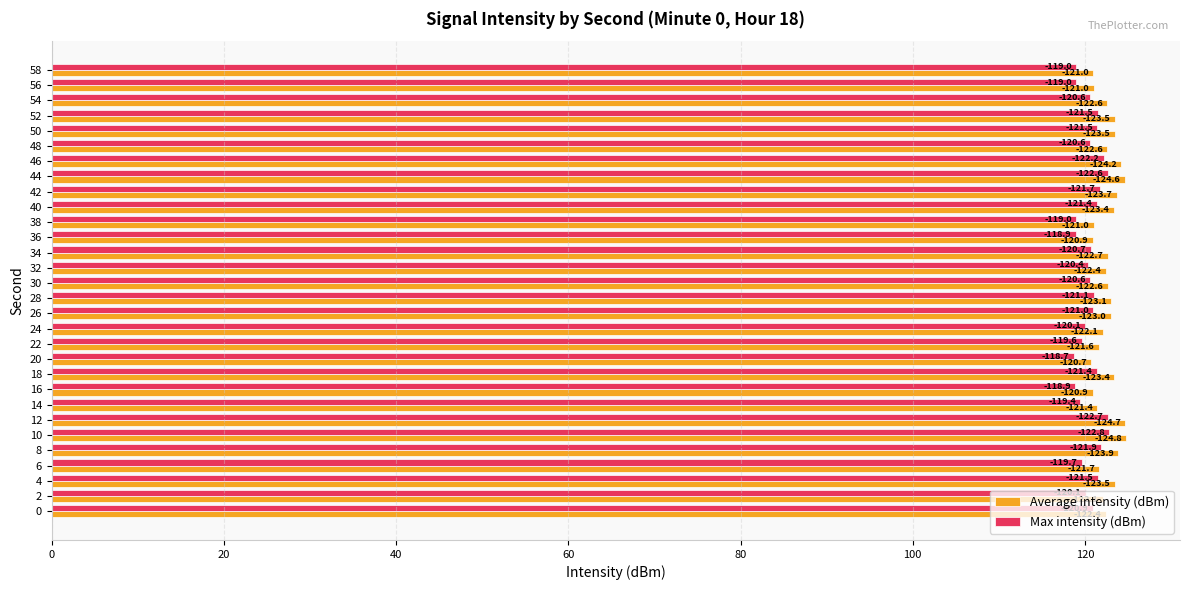

What are all the series names shown in the legend?

Average intensity (dBm), Max intensity (dBm)